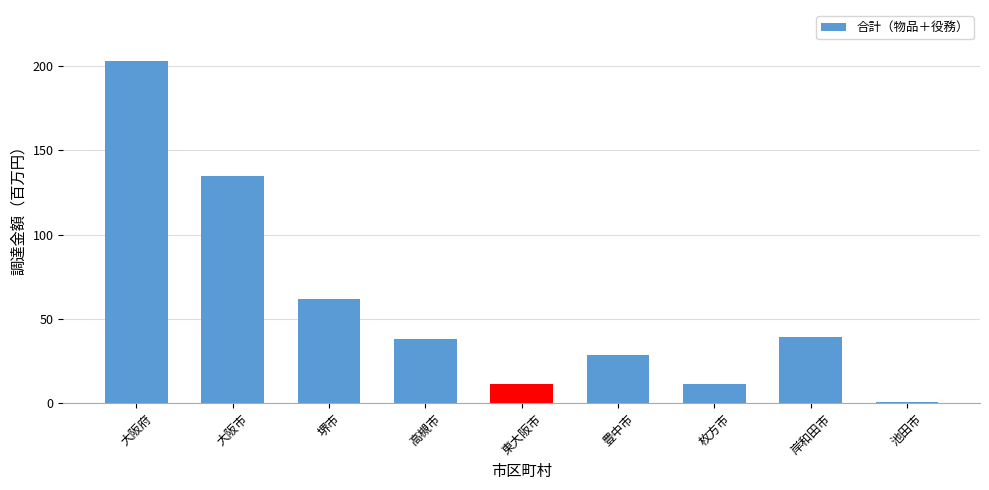

Count the number of categories in the chart.

9